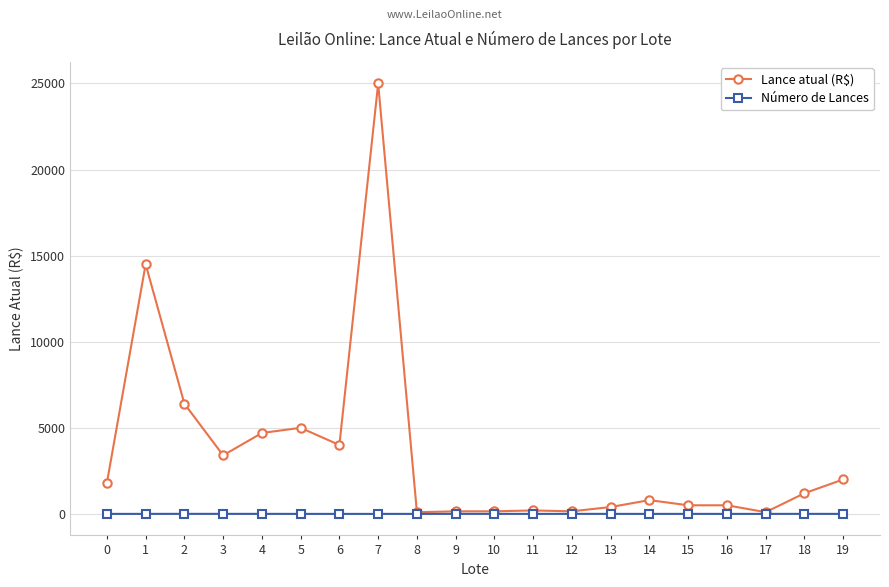

Does the chart have visible grid lines?

Yes